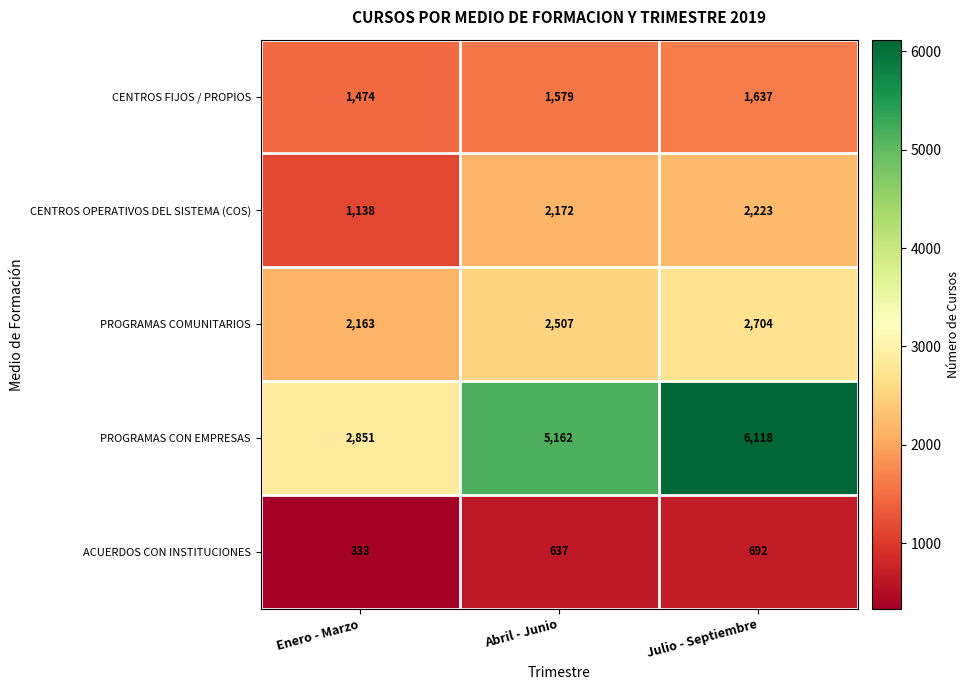

Which category has the highest value in the CENTROS OPERATIVOS DEL SISTEMA (COS) series?

Julio - Septiembre